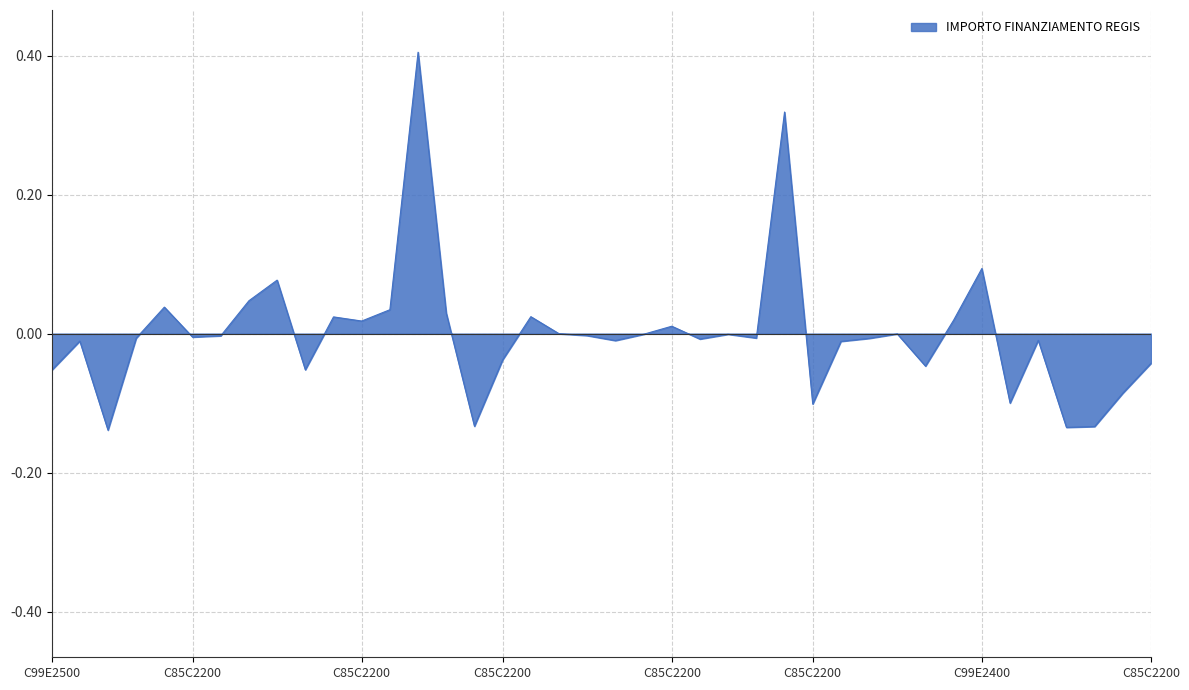

How many series are shown in this chart?

1